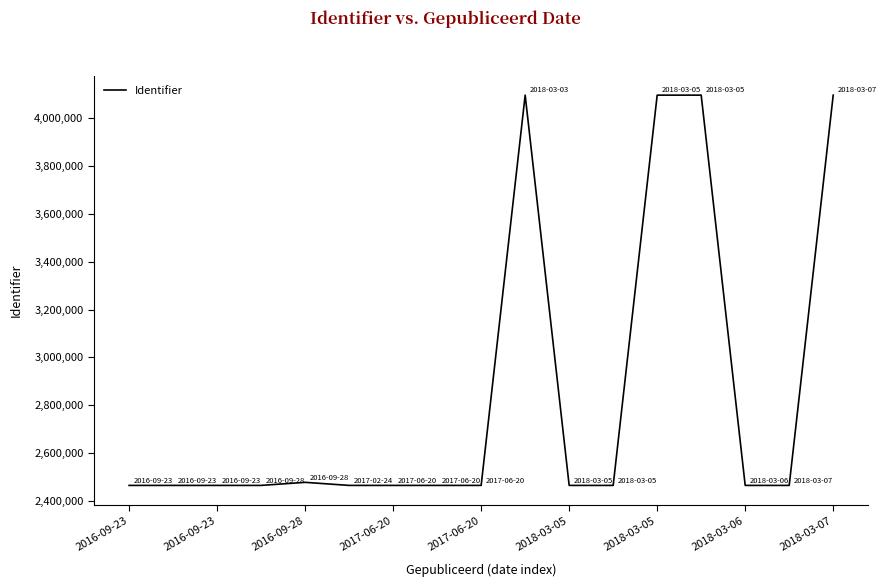

What is the greatest value displayed?

4096890